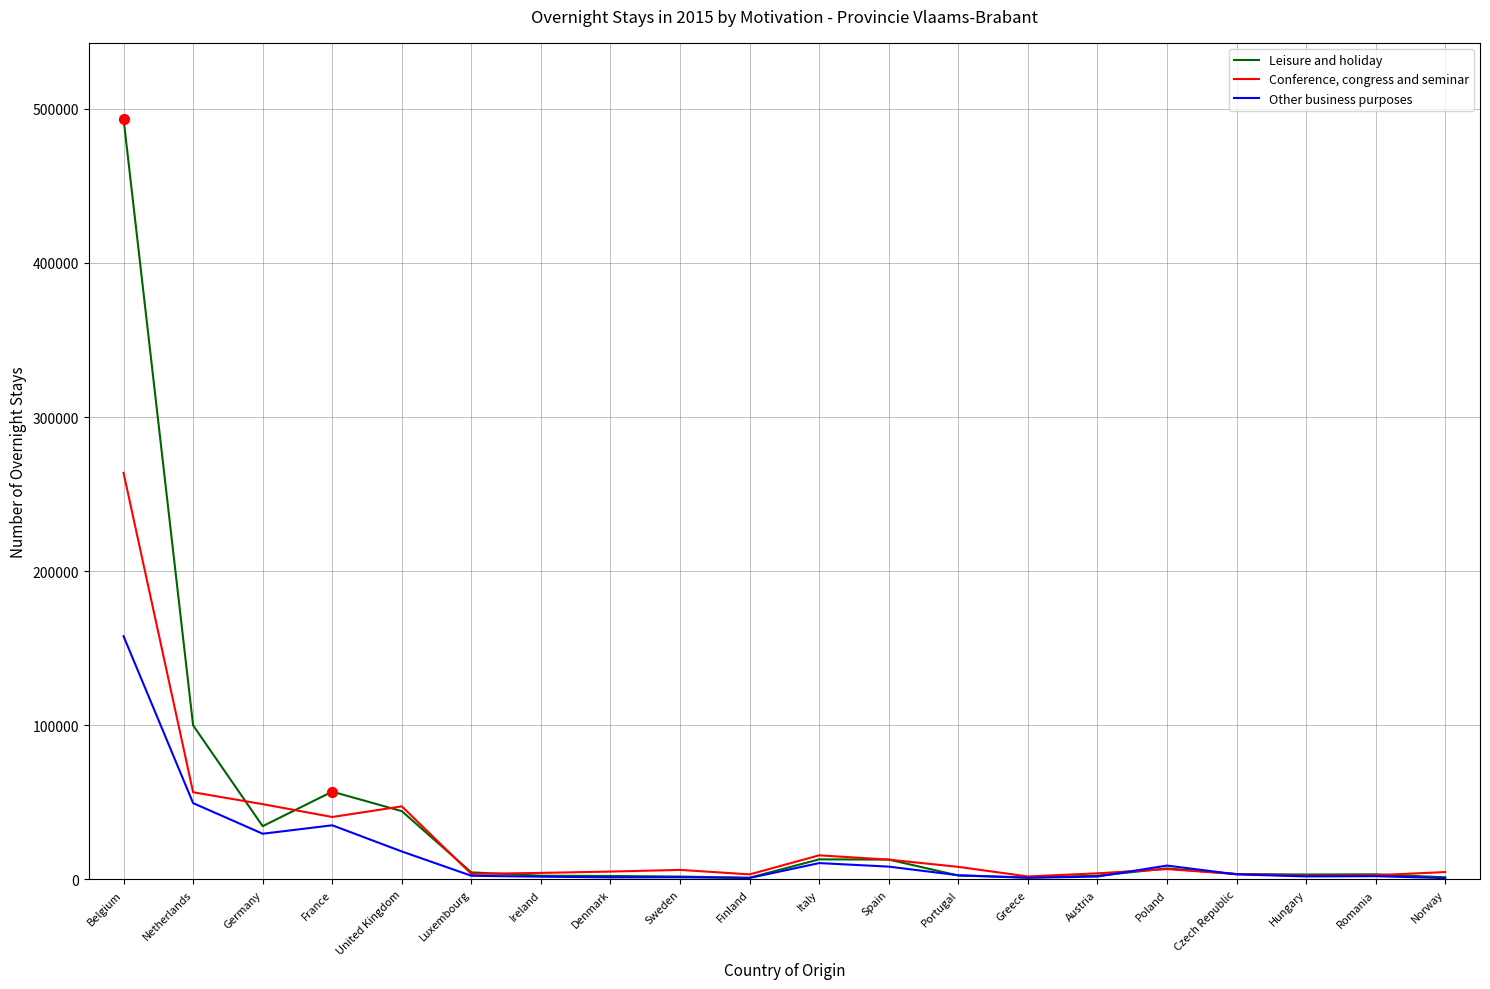

Which series has the widest spread of values?

Leisure and holiday